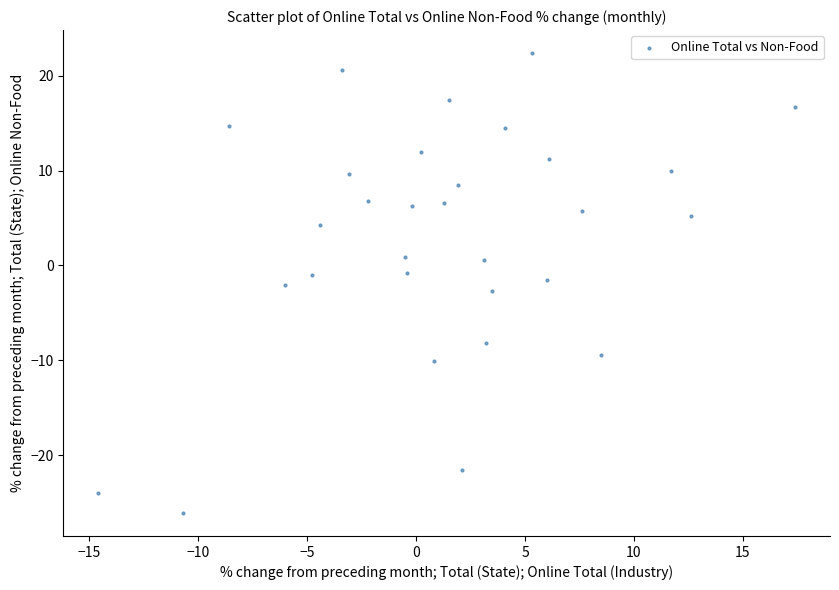

What is the range of X values (max minus min)?

32.0